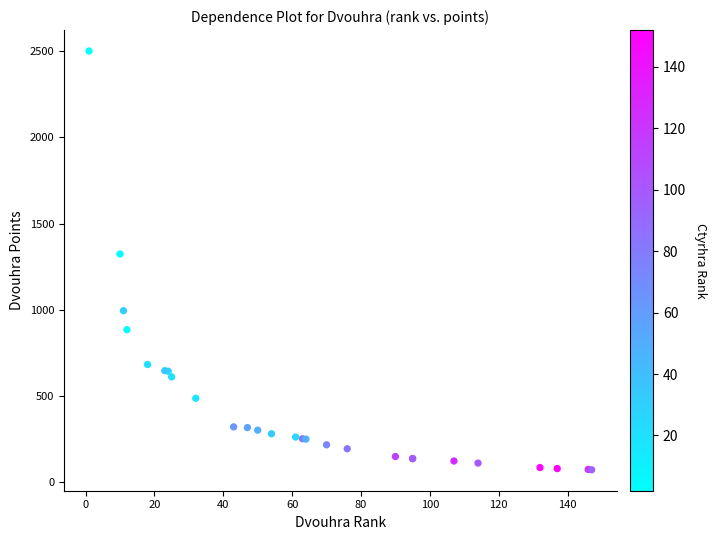

What Y value in the scatter plot is closest to 1286?

1323